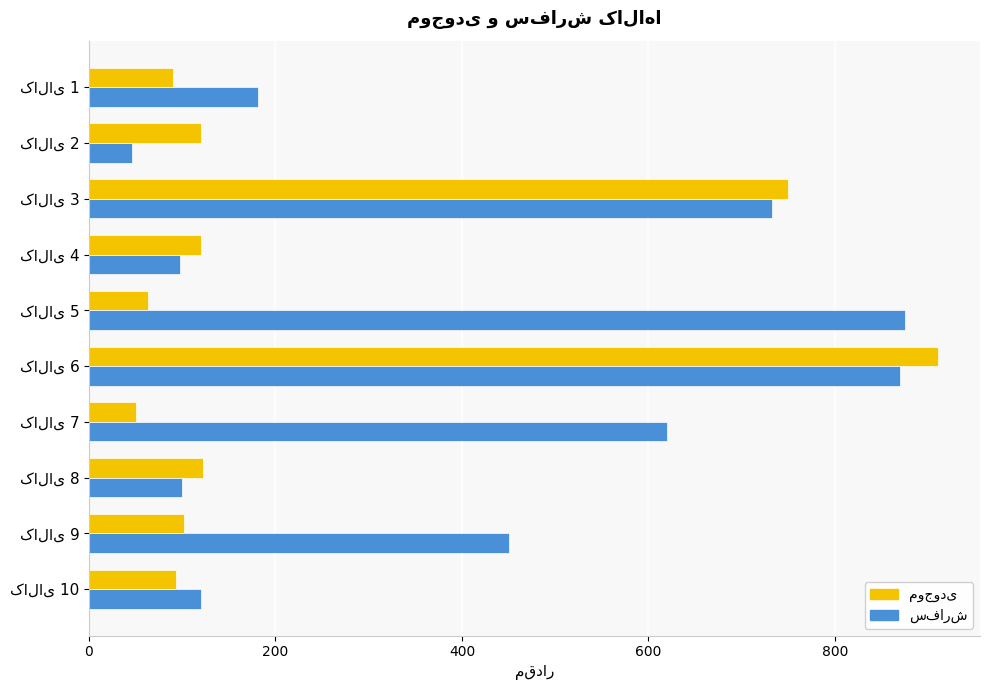

At how many categories does at least one series exceed 220?

5